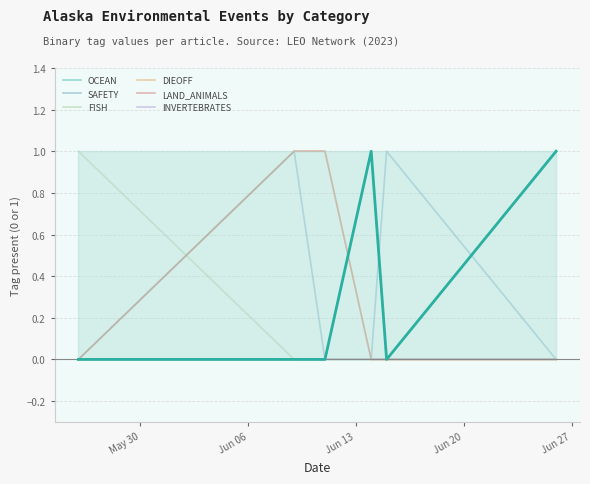

What is the difference between the maximum and minimum values in the LAND_ANIMALS series?

1